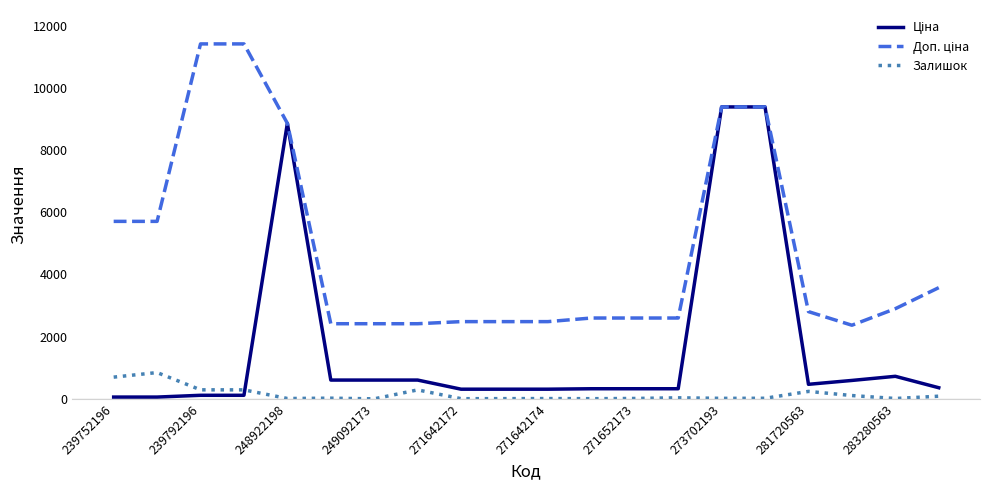

What is the maximum value for Залишок?

845.0